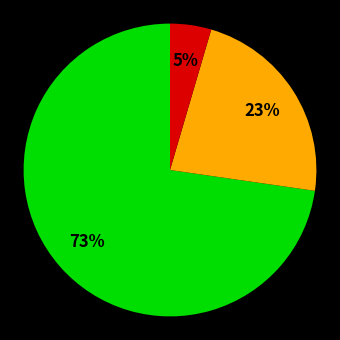

Is there a majority slice in this chart?

Yes